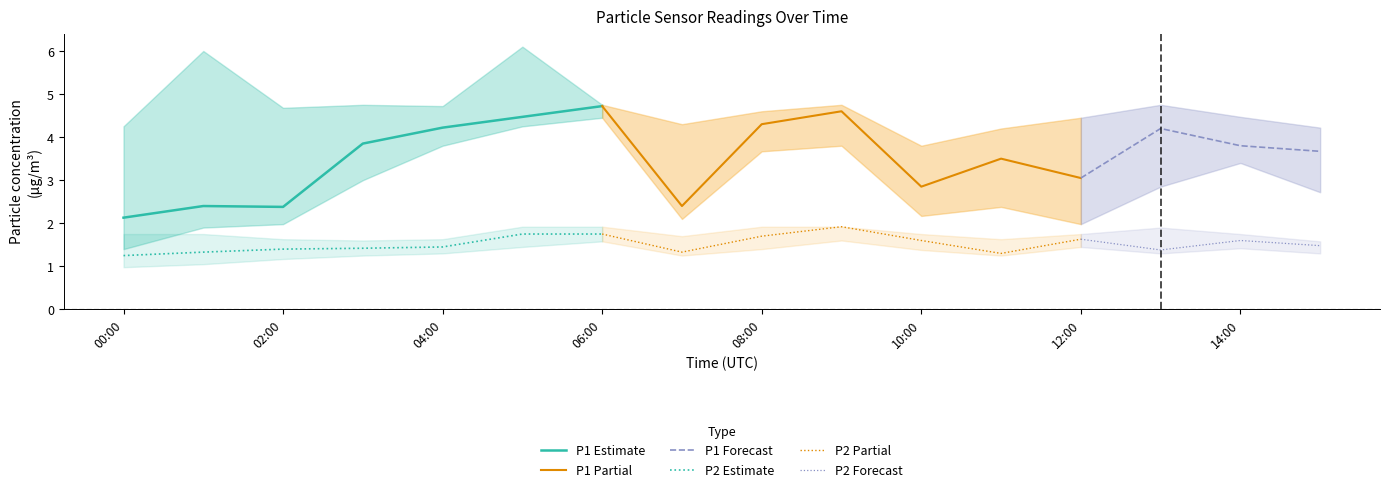

At which label does P1 first exceed 3?

03:00